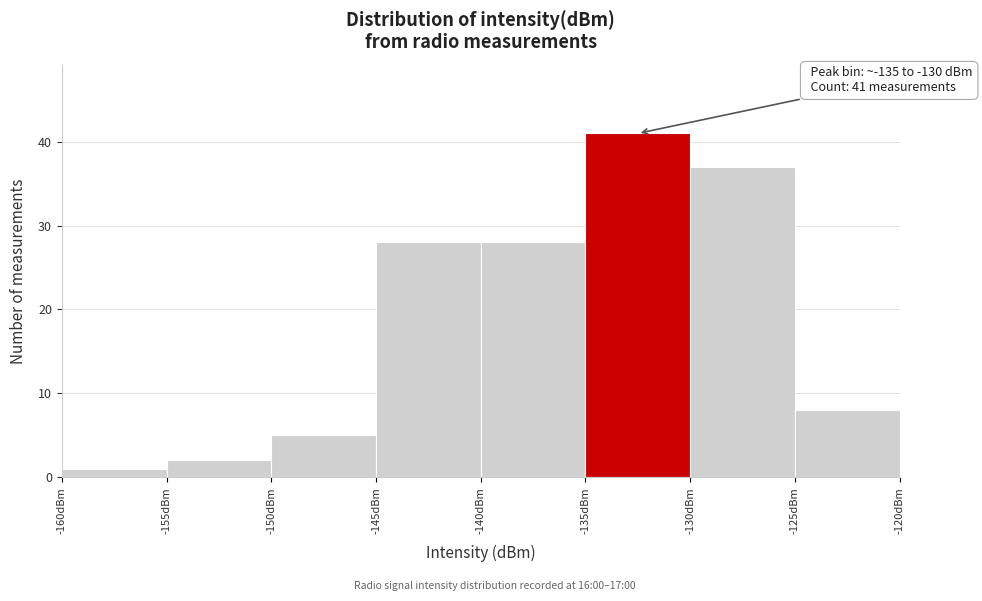

Which range on the x-axis has the tallest bar?

-135 to -130